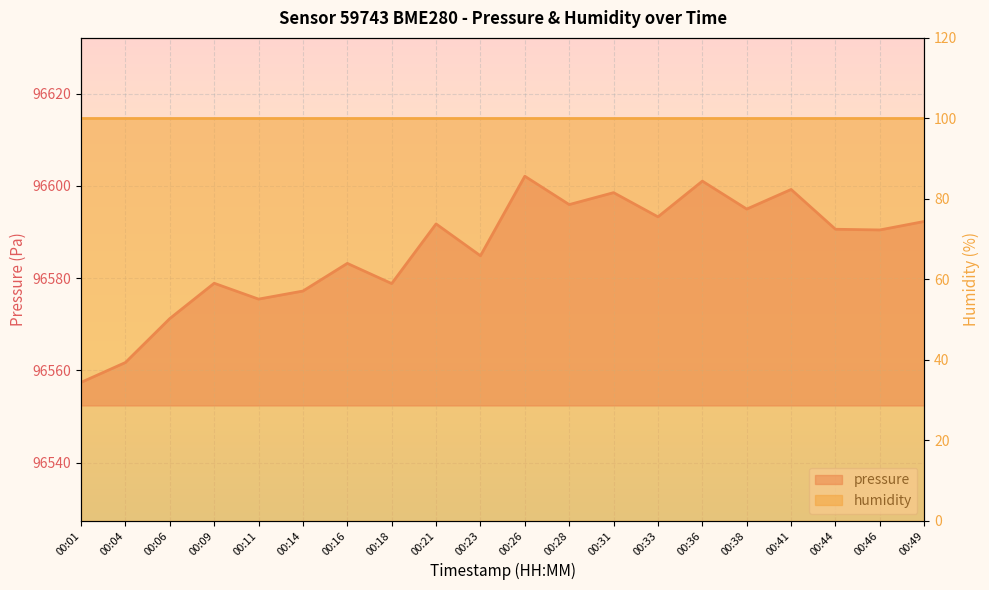

Reading left to right, transcribe all the data shown in this chart.

96557.4	96561.7	96571.2	96578.9	96575.4	96577.2	96583.2	96578.8	96591.8	96584.8	96602.1	96595.9	96598.5	96593.3	96601.0	96595.0	96599.2	96590.6	96590.4	96592.3